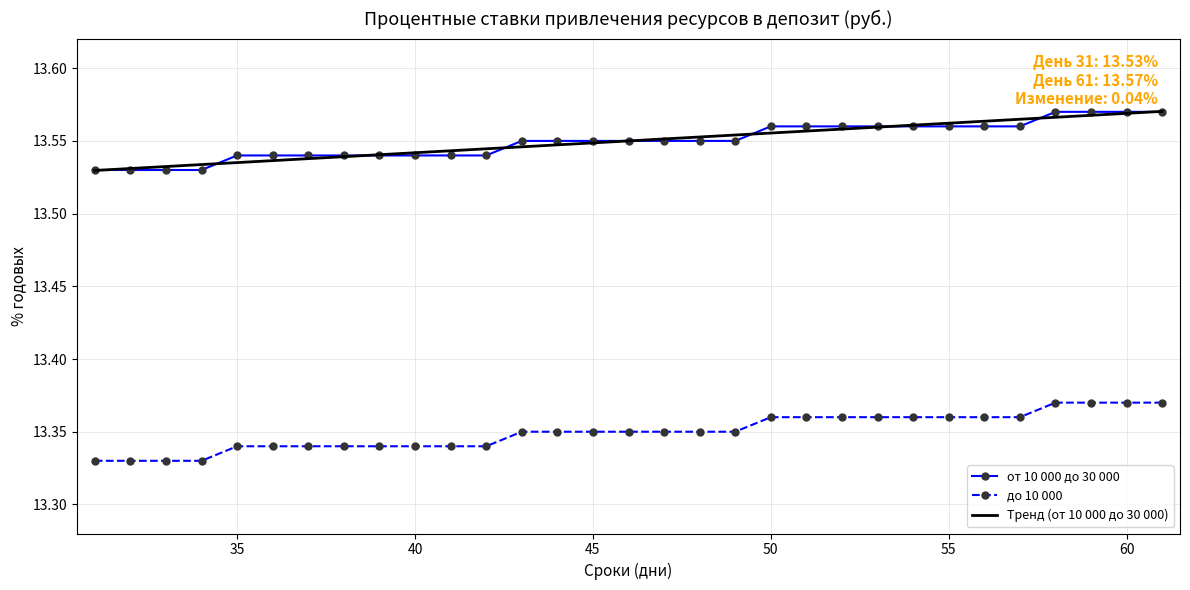

True or false: Тренд (от 10 000 до 30 000) and до 10 000 intersect in this chart.

False